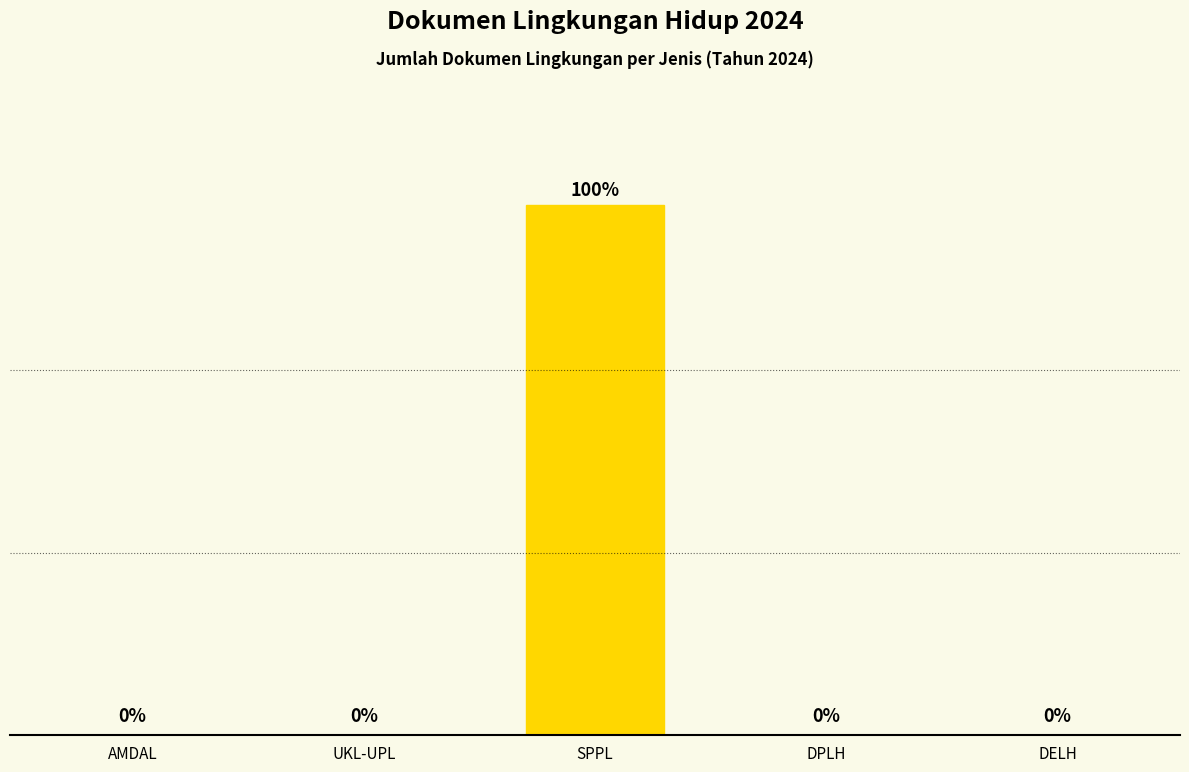

What position from the left is AMDAL?

1